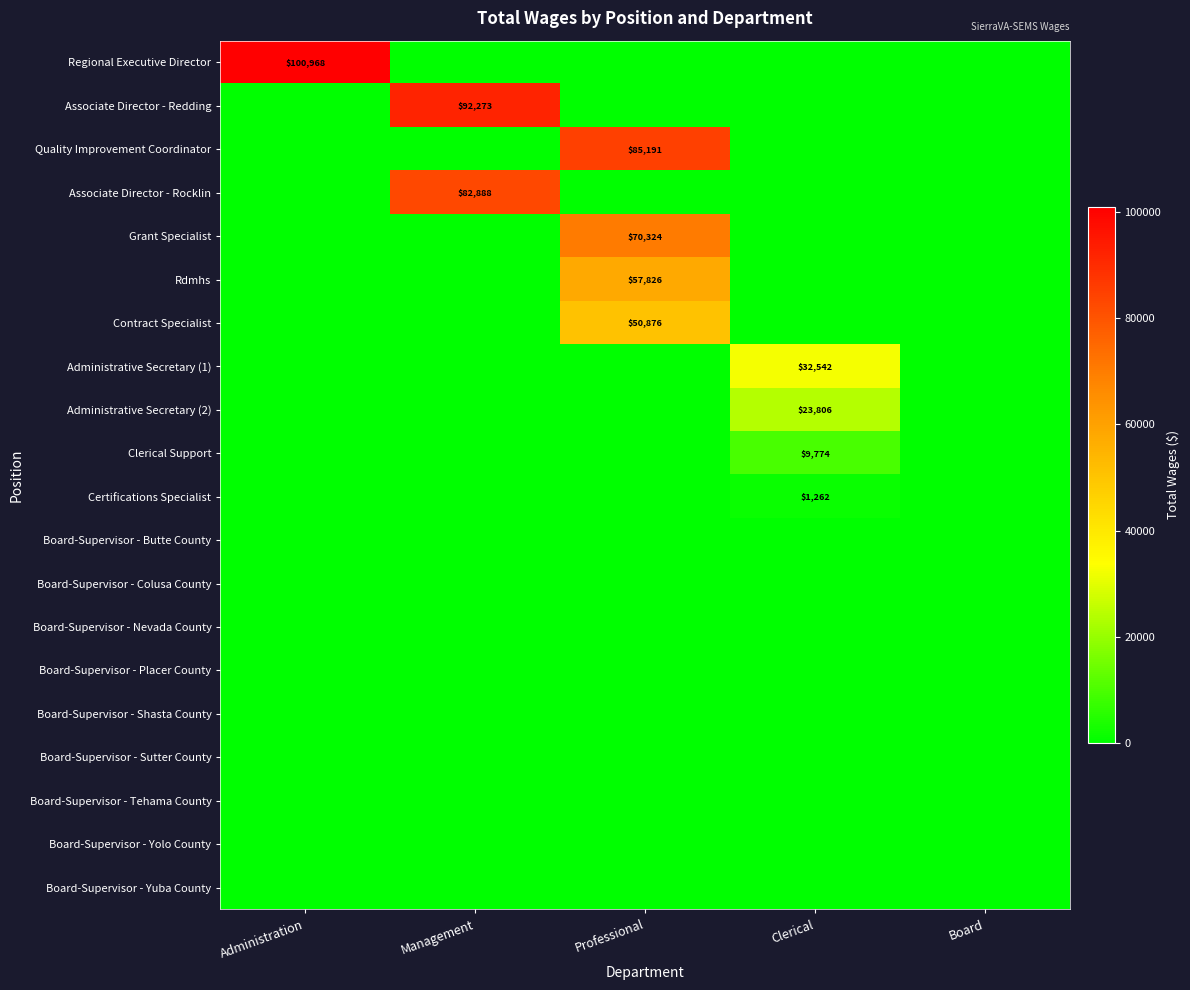

Which series has the largest range (max minus min)?

Regional Executive Director